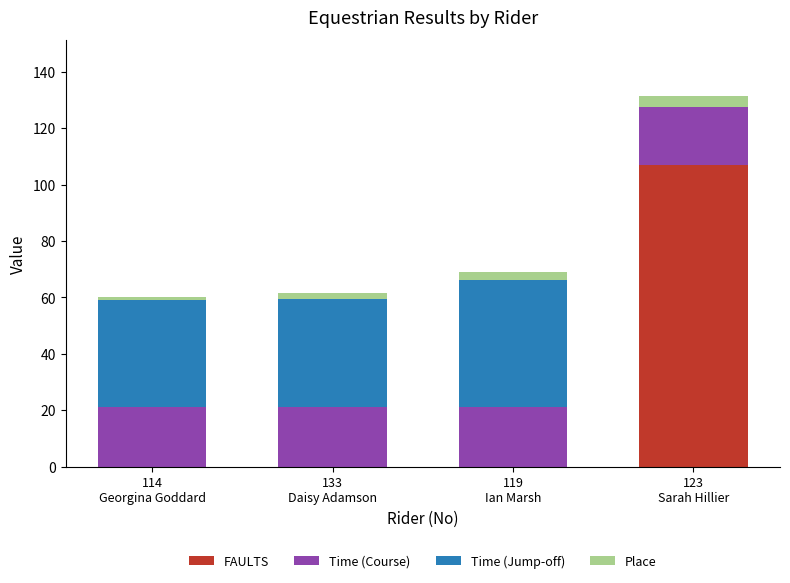

True or false: FAULTS has a value of 0.0 at 114
Georgina Goddard.

True